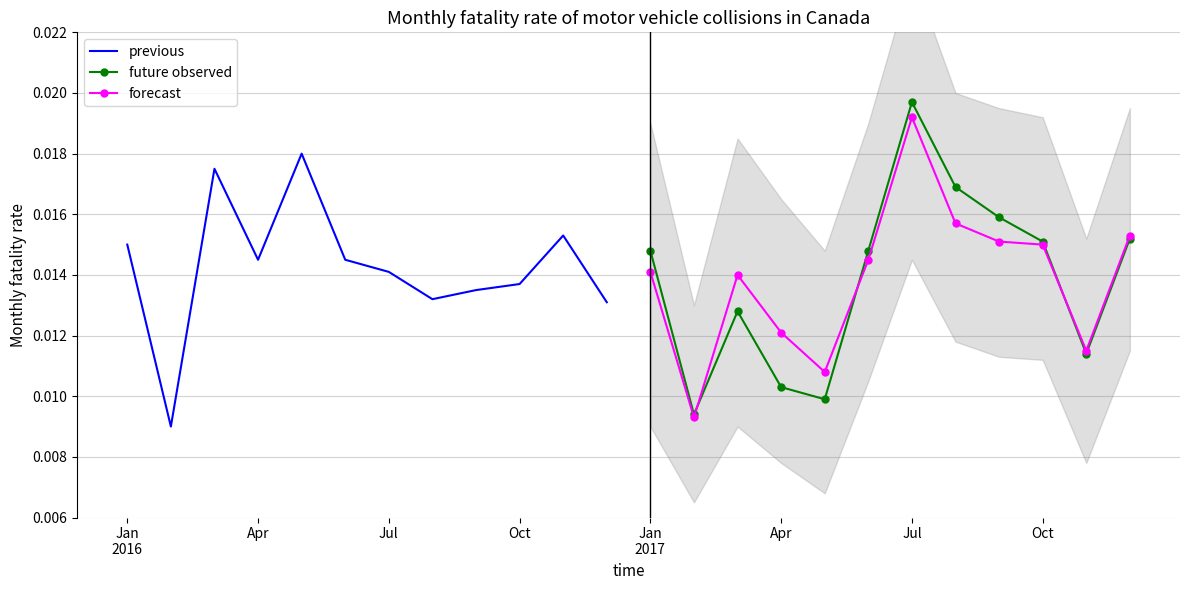

Which series has the widest spread of values?

future observed